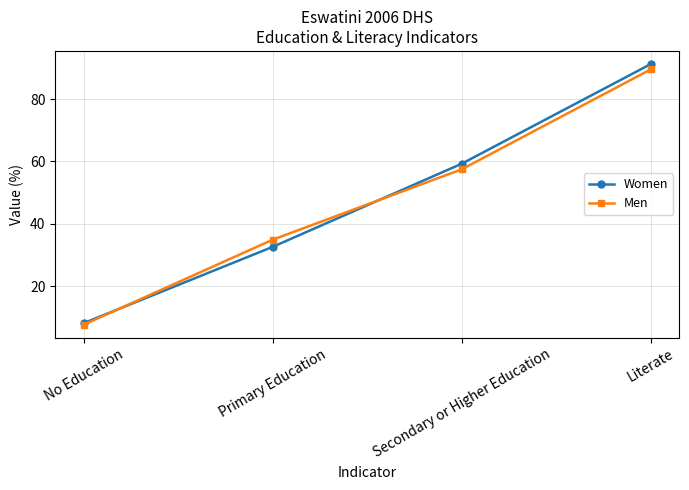

What value does the Women series have at Secondary or Higher Education?

59.3